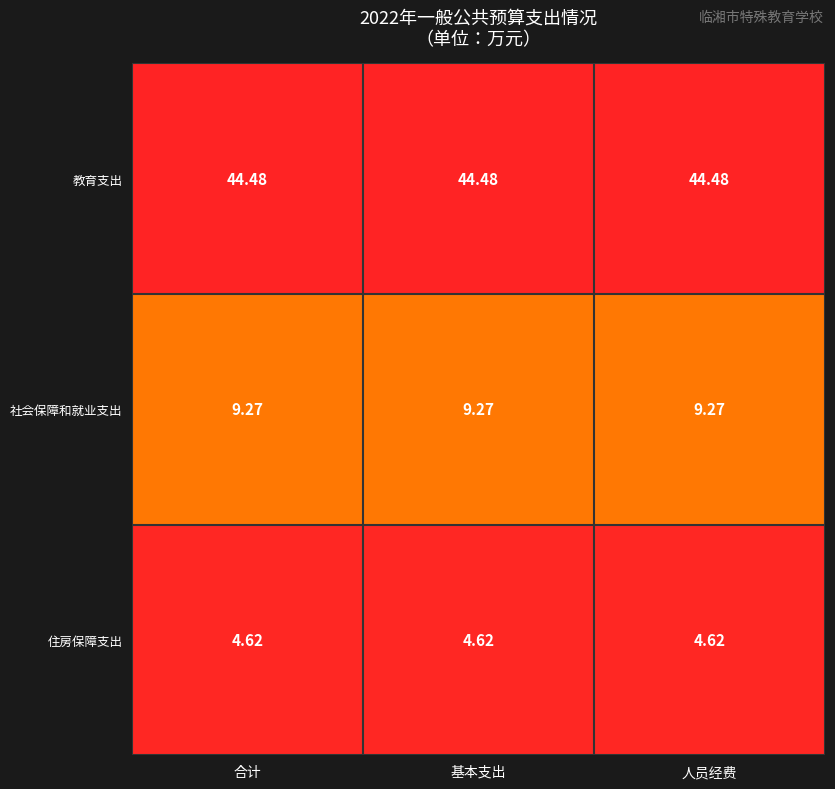

List the series in order of their peak value, lowest first.

住房保障支出, 社会保障和就业支出, 教育支出